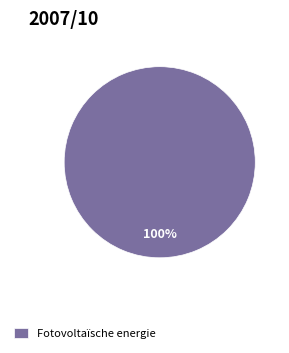

The Fotovoltaïsche energie slice represents 100% of the pie. True or false?

True